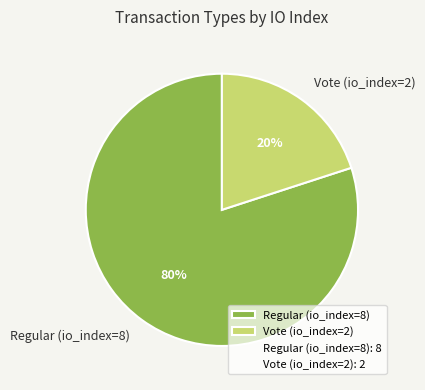

How many segments does this pie chart have?

2